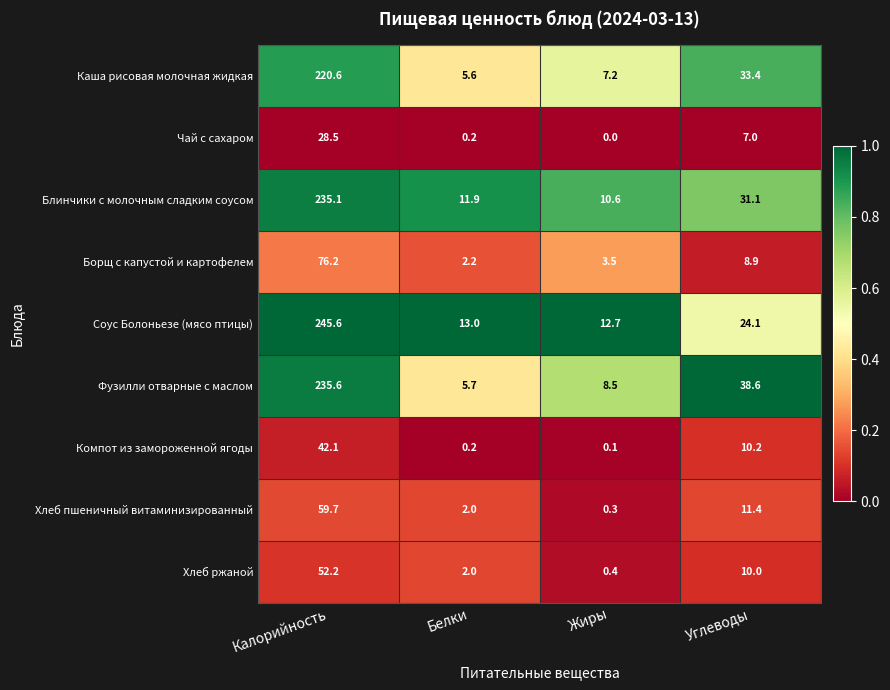

At how many categories does at least one series exceed 0?

4